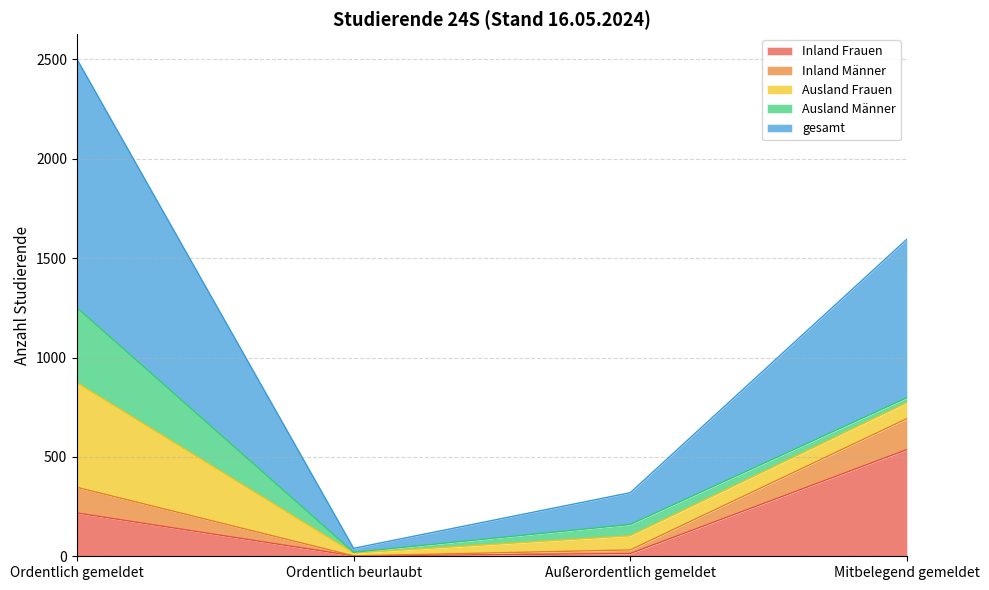

True or false: Inland Männer and gesamt cross at least once.

False